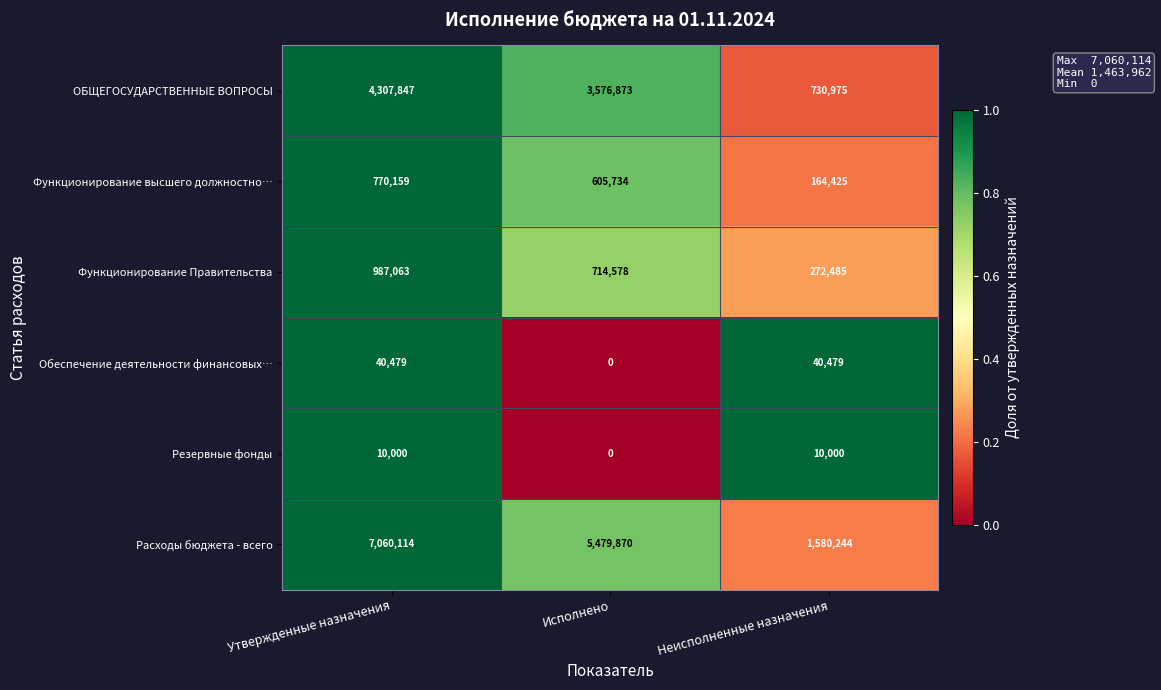

What is the difference between the Функционирование Правительства values at Исполнено and Утвержденные назначения?

272485